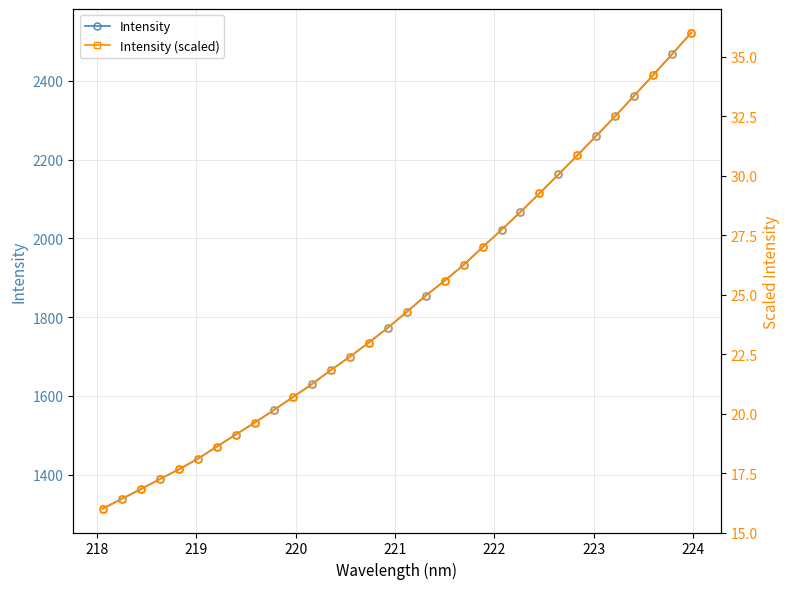

What is the difference between the second highest and second lowest values in the Intensity series?

1130.1